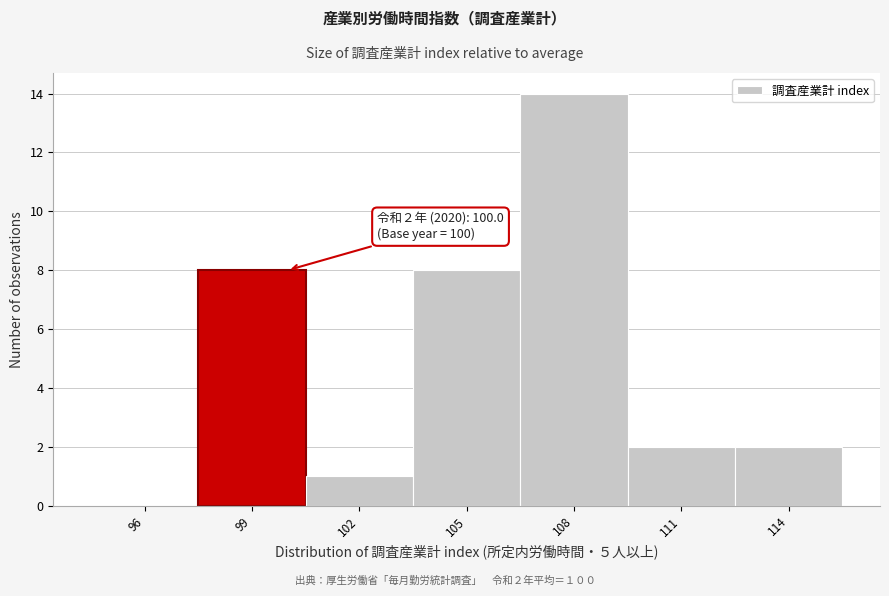

Reading left to right, extract all data points from this chart.

96=0	99=8	102=1	105=8	108=14	111=2	114=2